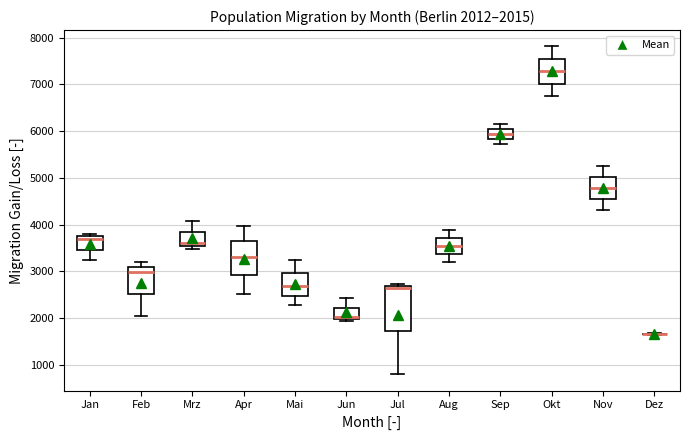

Comparing the boxes themselves (not the whiskers), which one is the tallest?

Jul